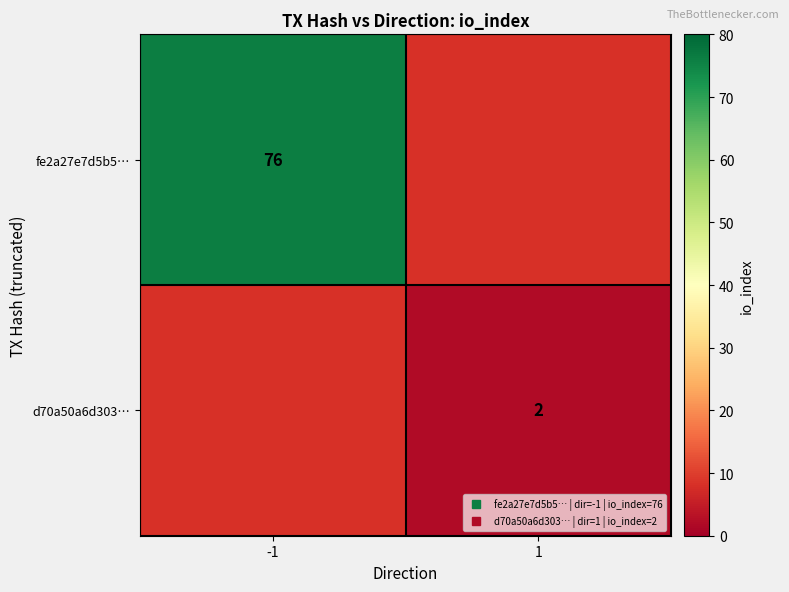

Is the value of d70a50a6d303… at 1 greater than the value of fe2a27e7d5b5… at -1?

No